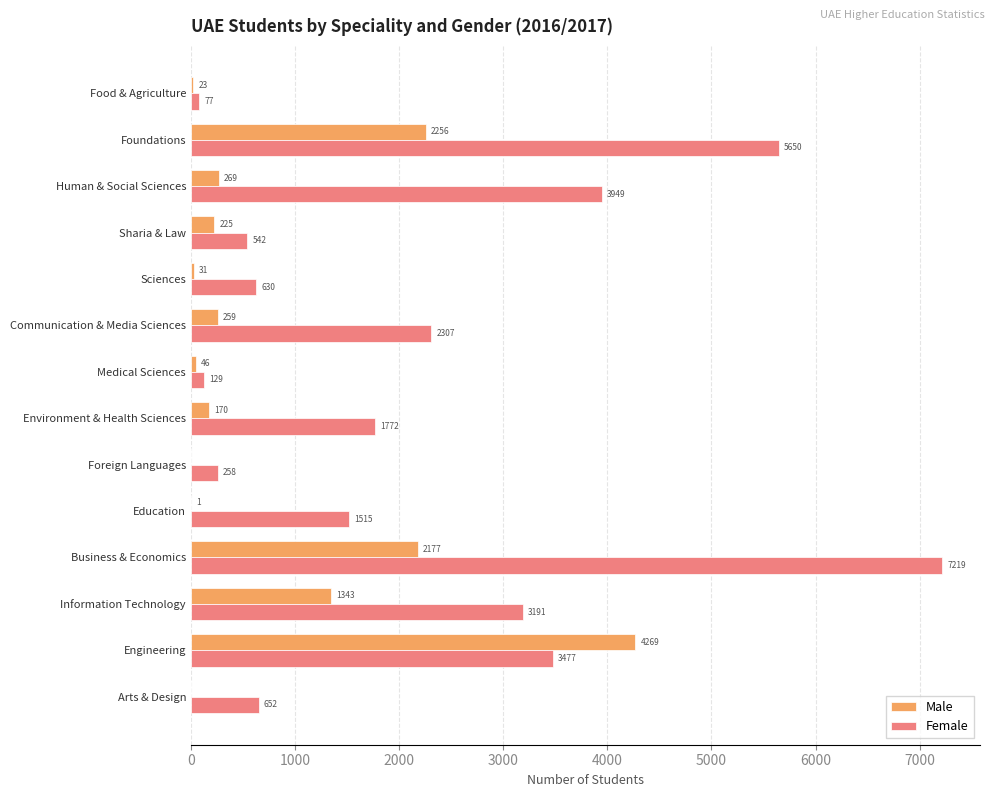

The value of Male at Human & Social Sciences is 269. True or false?

True